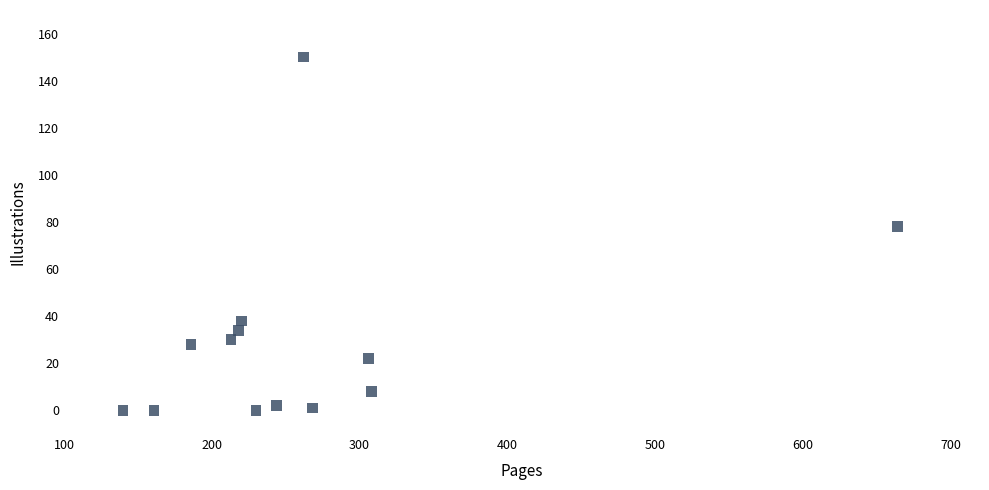

What is the range of X values (max minus min)?

524